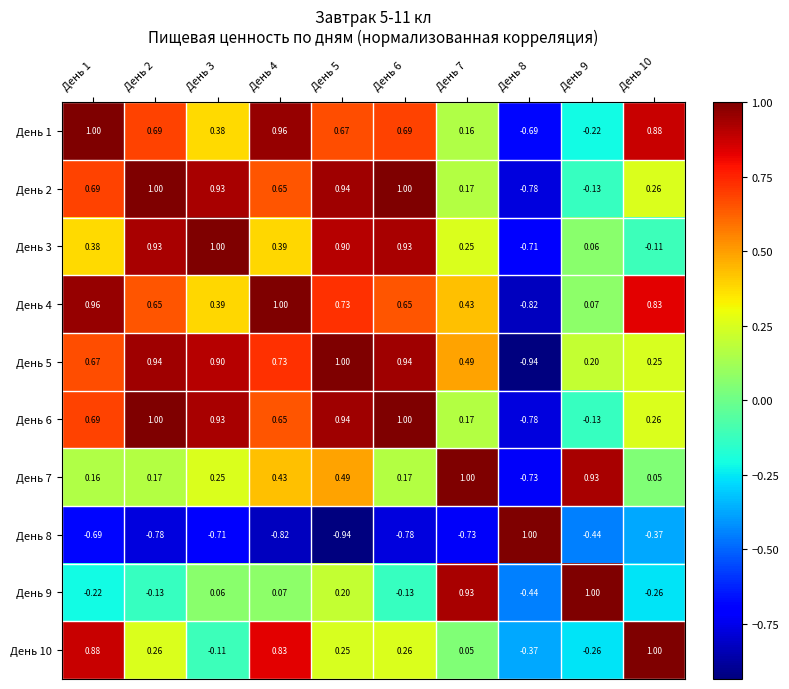

Is the value of День 9 at День 1 greater than the value of День 2 at День 8?

Yes